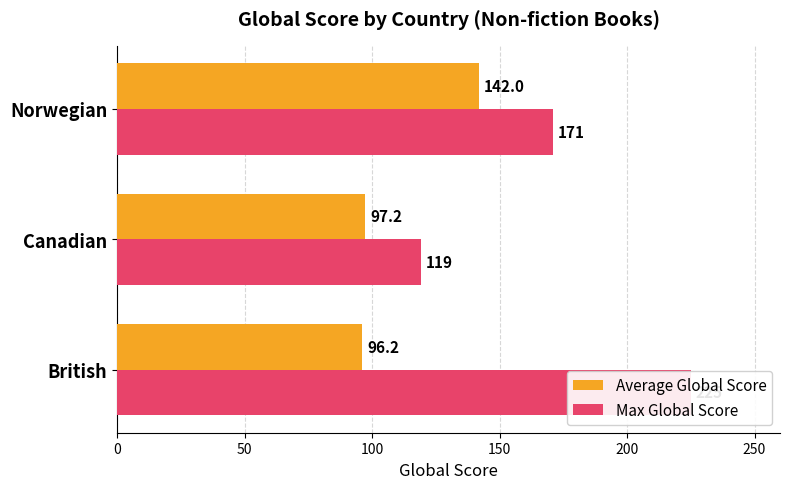

At how many categories does at least one series exceed 118?

3